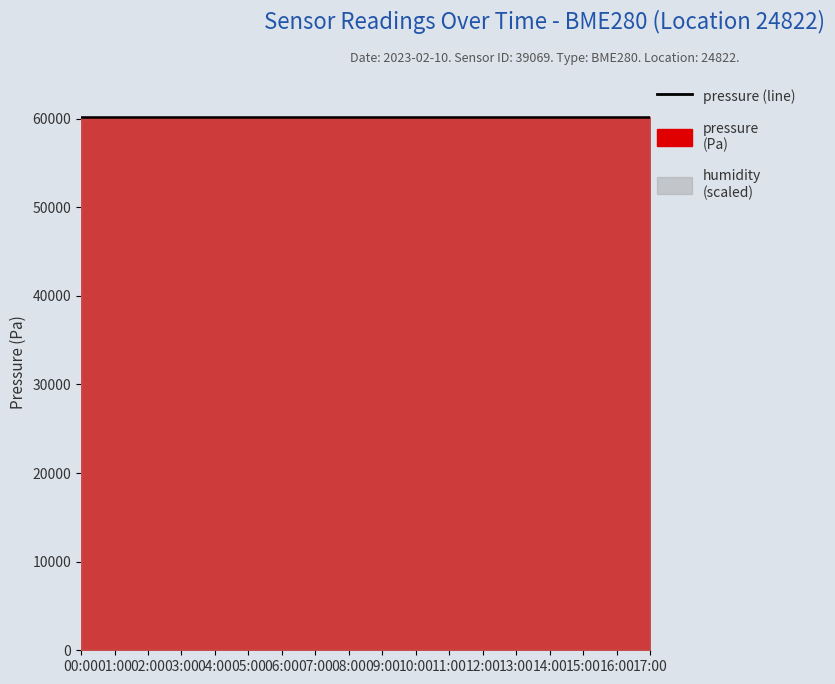

What is the approximate value of pressure at 13:00?

60218.5